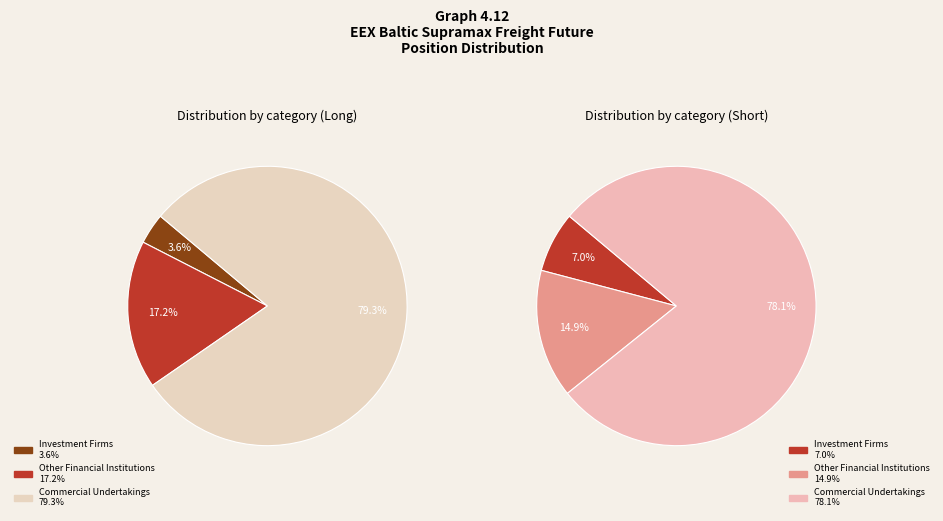

Which category accounts for the majority?

Commercial Undertakings